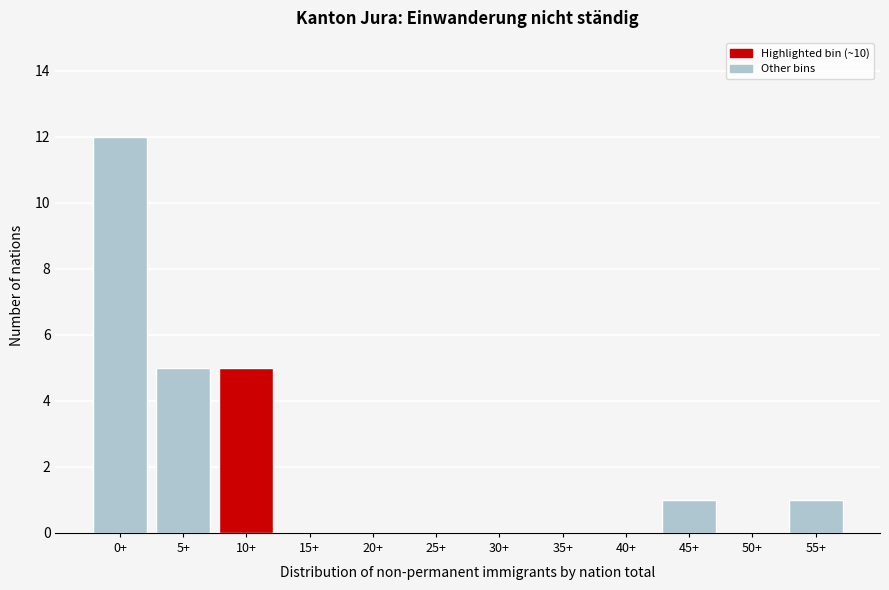

Reading left to right, what are all the values shown in this chart?

0+=12	5+=5	10+=5	15+=0	20+=0	25+=0	30+=0	35+=0	40+=0	45+=1	50+=0	55+=1